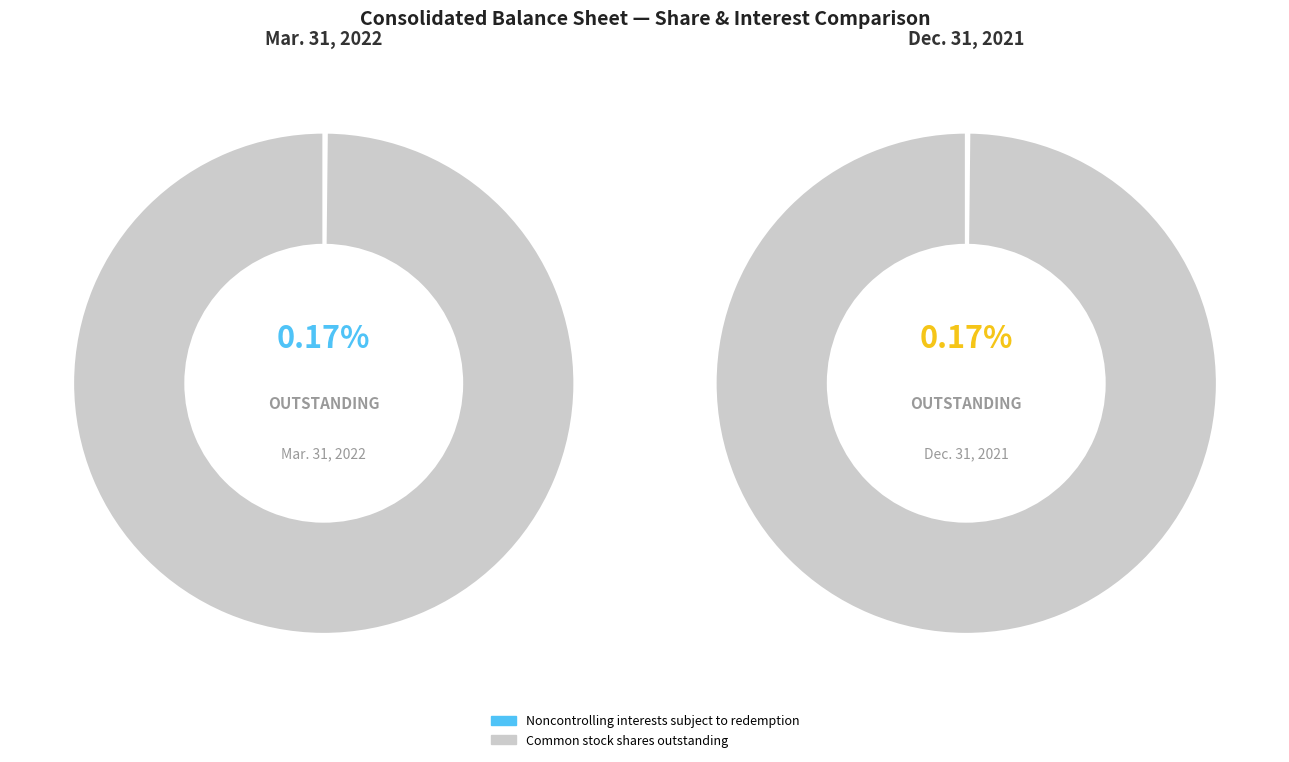

What percentage is the Common stock shares outstanding slice, to the nearest percent?

100%